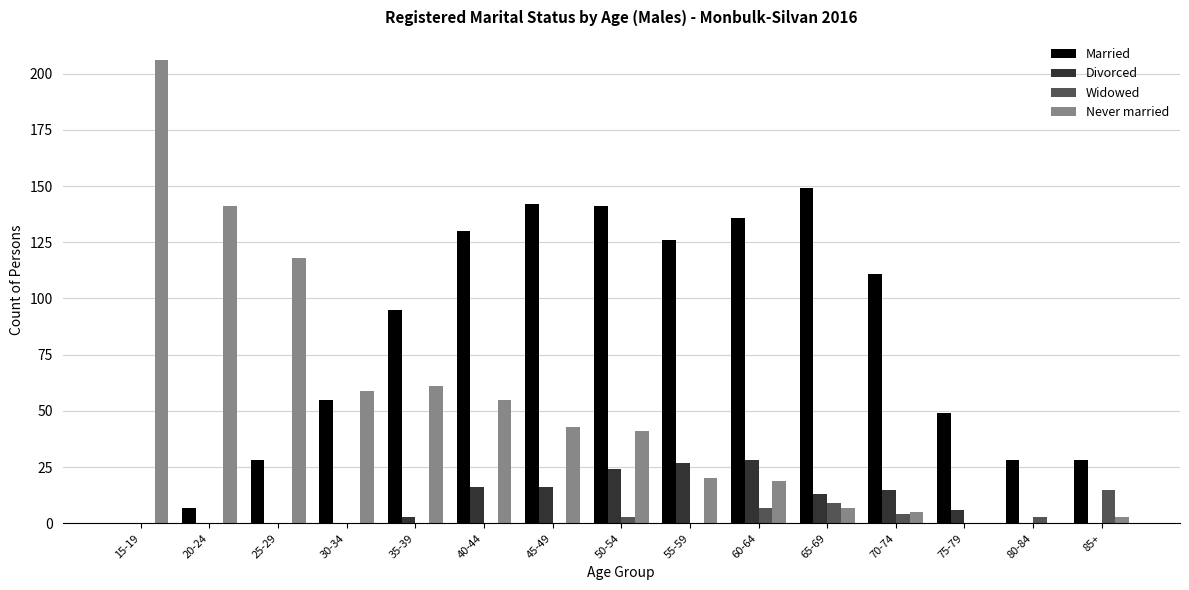

Is the value of Widowed at 45-49 greater than the value of Never married at 40-44?

No